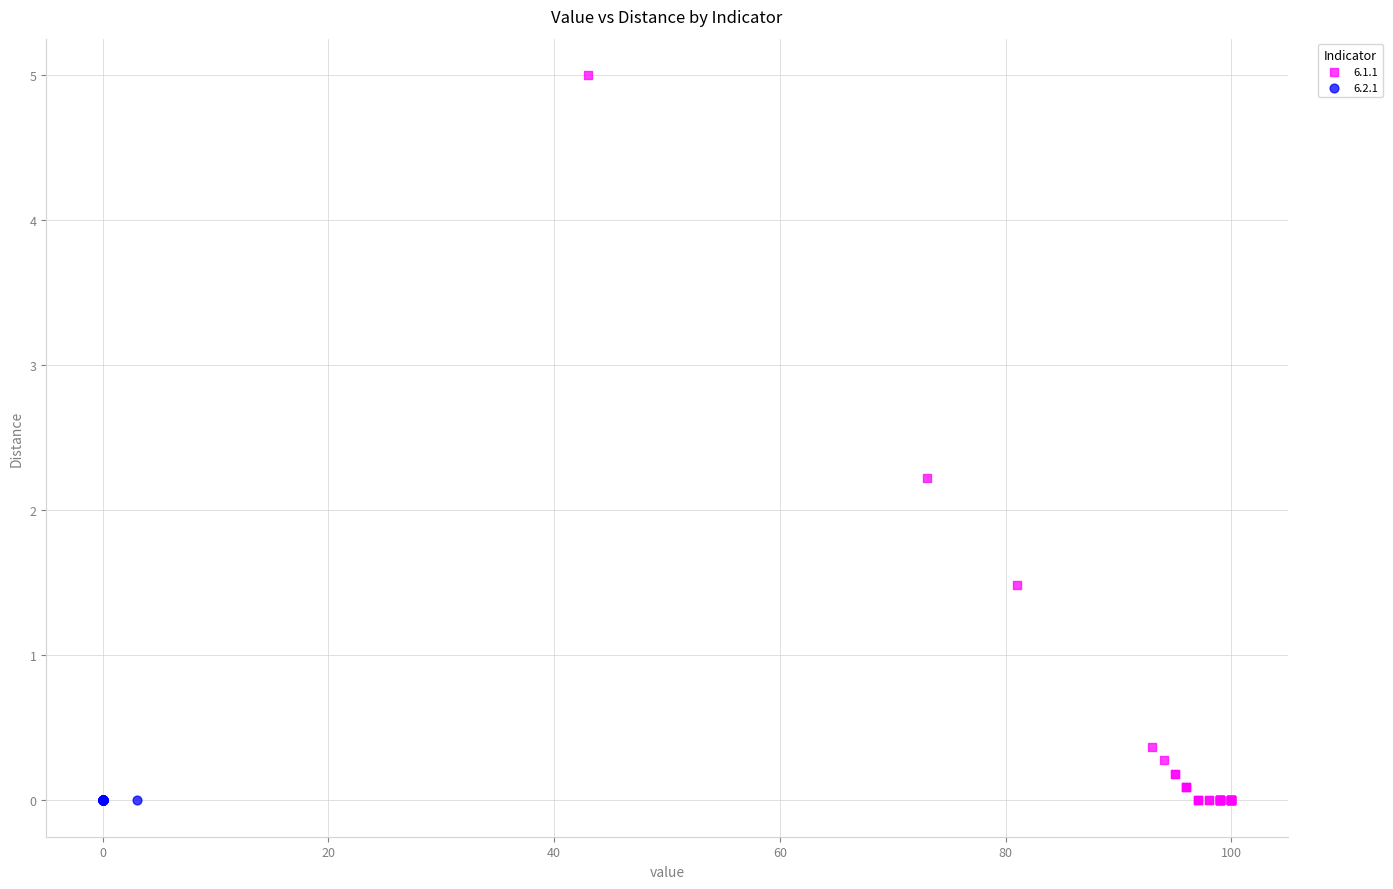

Which series reaches the maximum Y coordinate?

6.1.1